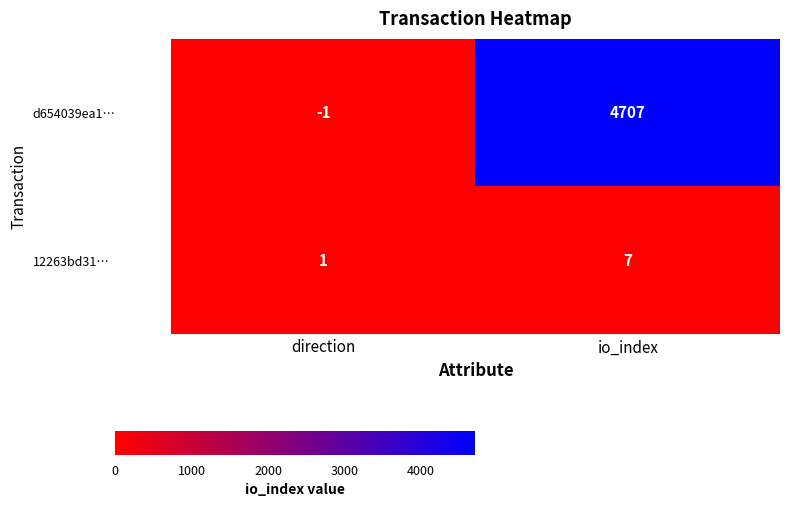

List the series in order of their peak value, lowest first.

12263bd31…, d654039ea1…